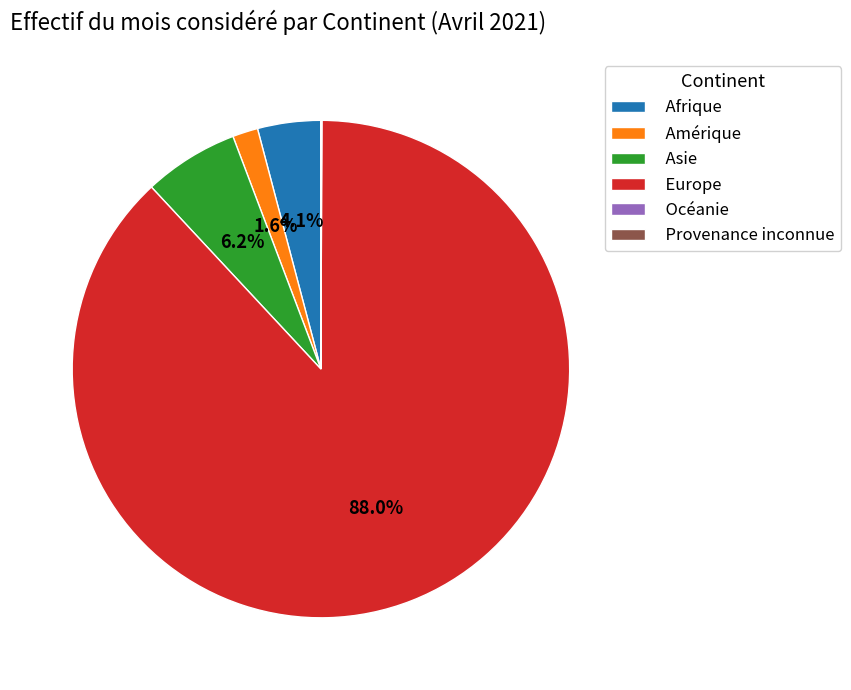

Which category has the biggest portion of the pie?

Europe